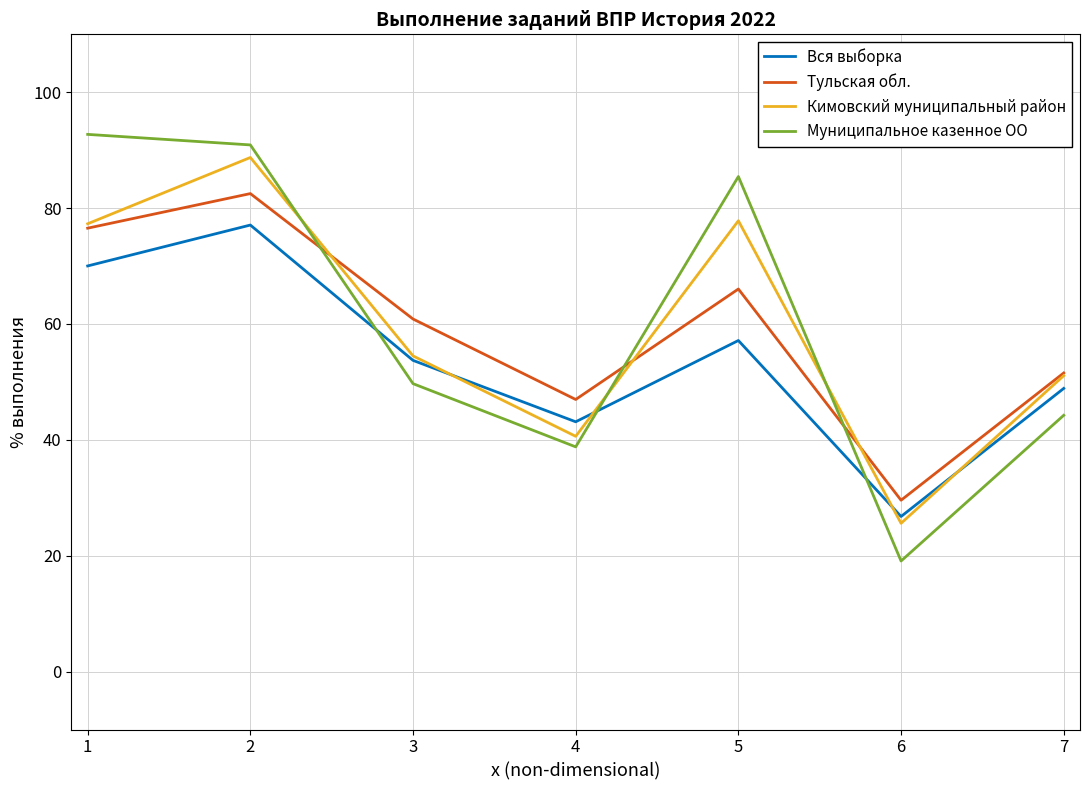

What is the difference between the second highest and second lowest values in the Муниципальное казенное ОО series?

52.1